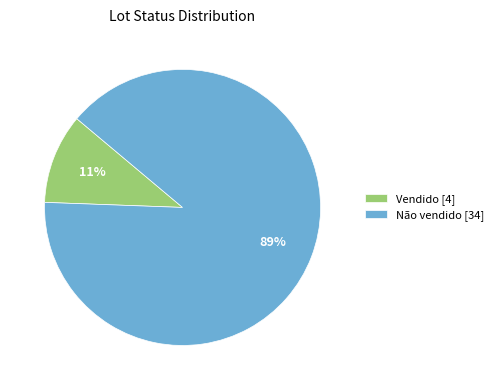

To the nearest percent, what is the combined percentage of Vendido [4] and Não vendido [34]?

100%